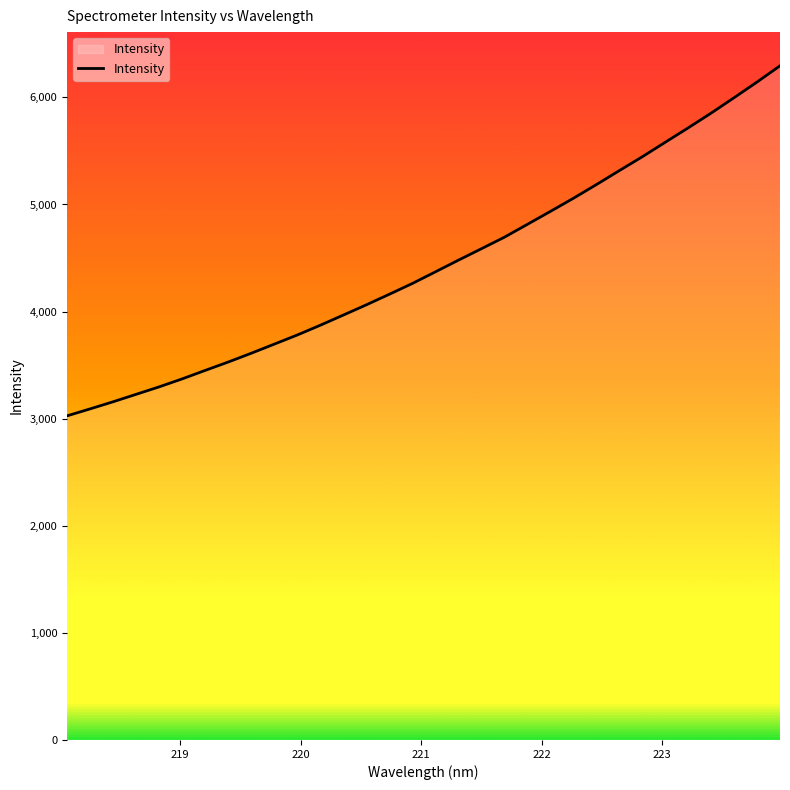

What is the maximum value shown in the chart?

6294.9